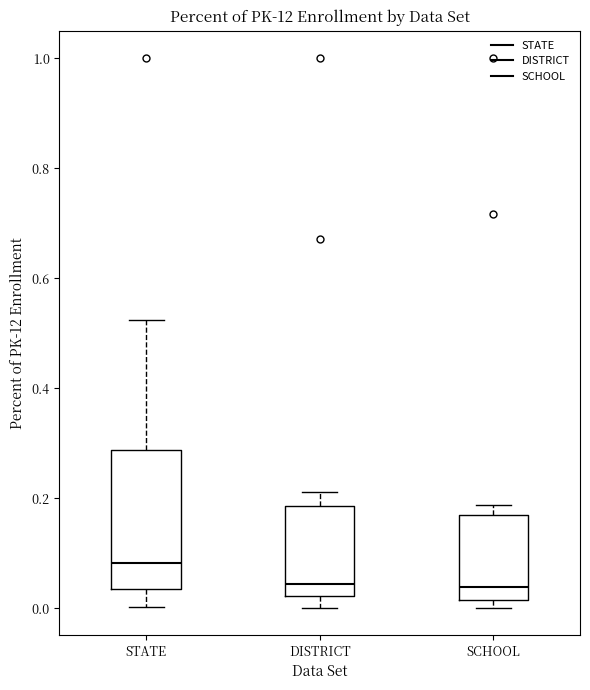

Comparing the boxes themselves (not the whiskers), which one is the tallest?

STATE